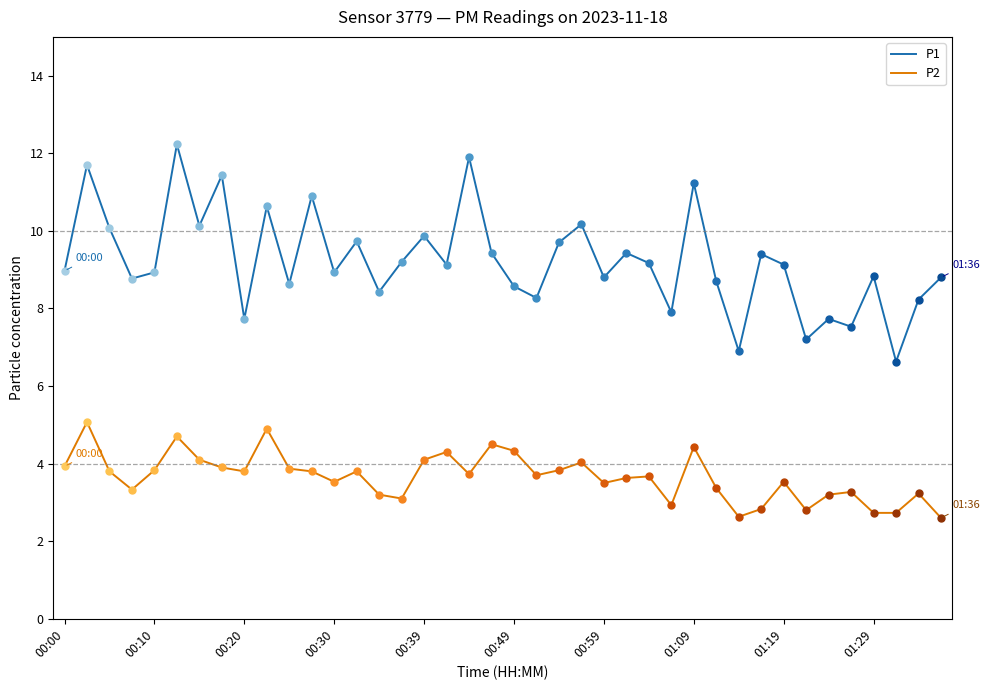

Which series has the largest range (max minus min)?

P1